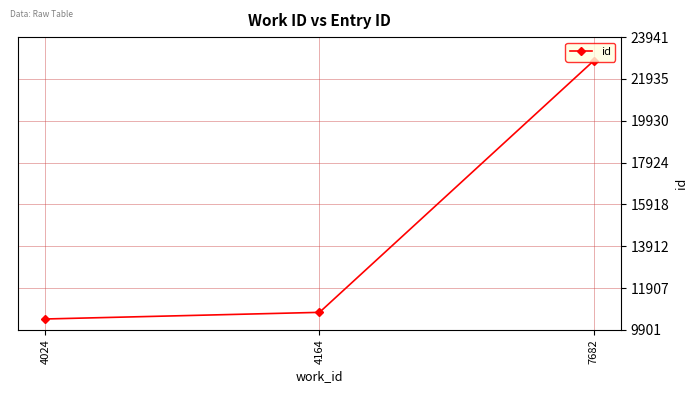

What is the value of the 1st point from the left?

10422